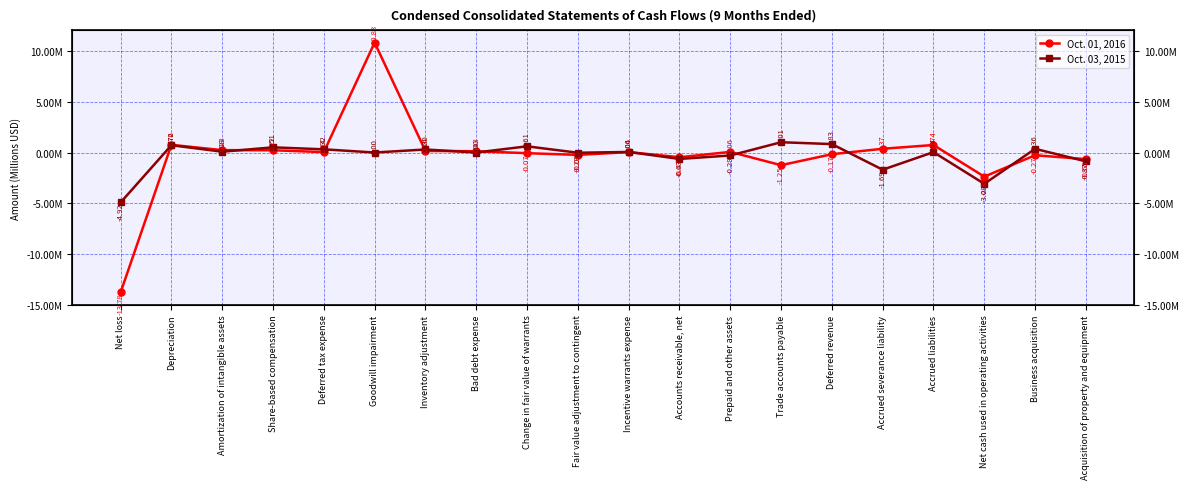

At which label does Oct. 01, 2016 first exceed 0?

Depreciation